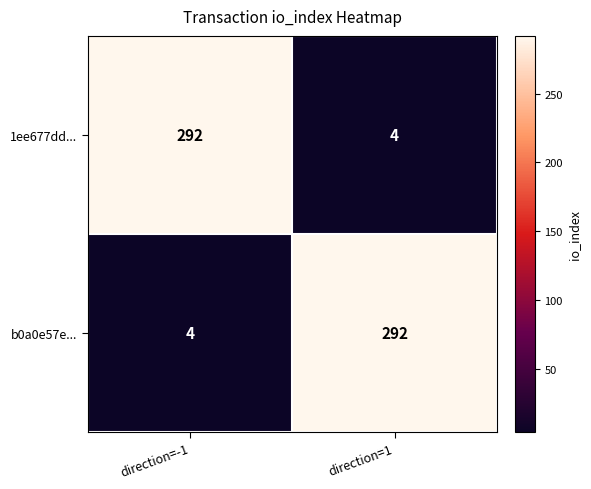

The 1ee677dd... series shows 7 at direction=1. True or false?

False